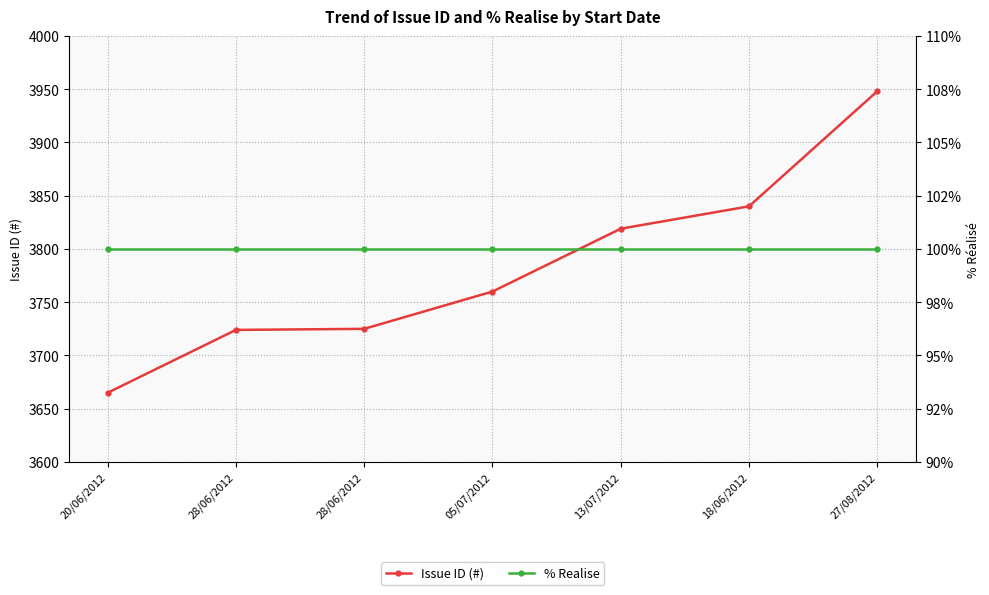

What is the label of the 3rd point from the left?

28/06/2012